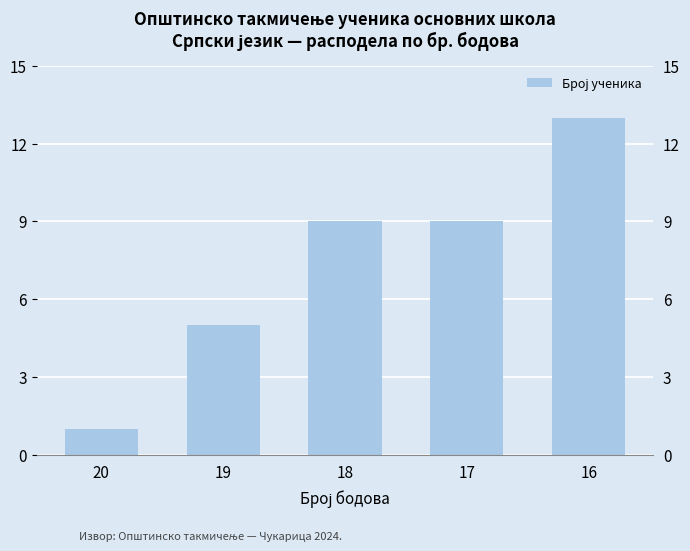

What is the maximum value shown in the chart?

13